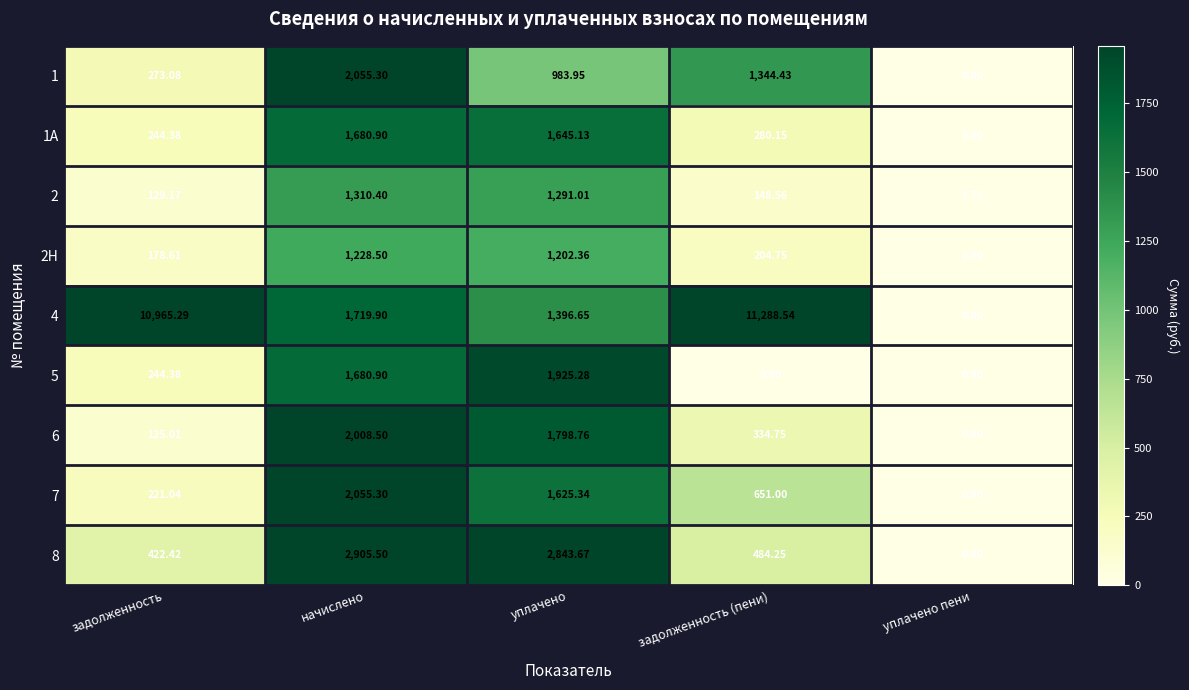

At which label does 1А first exceed 280?

начислено